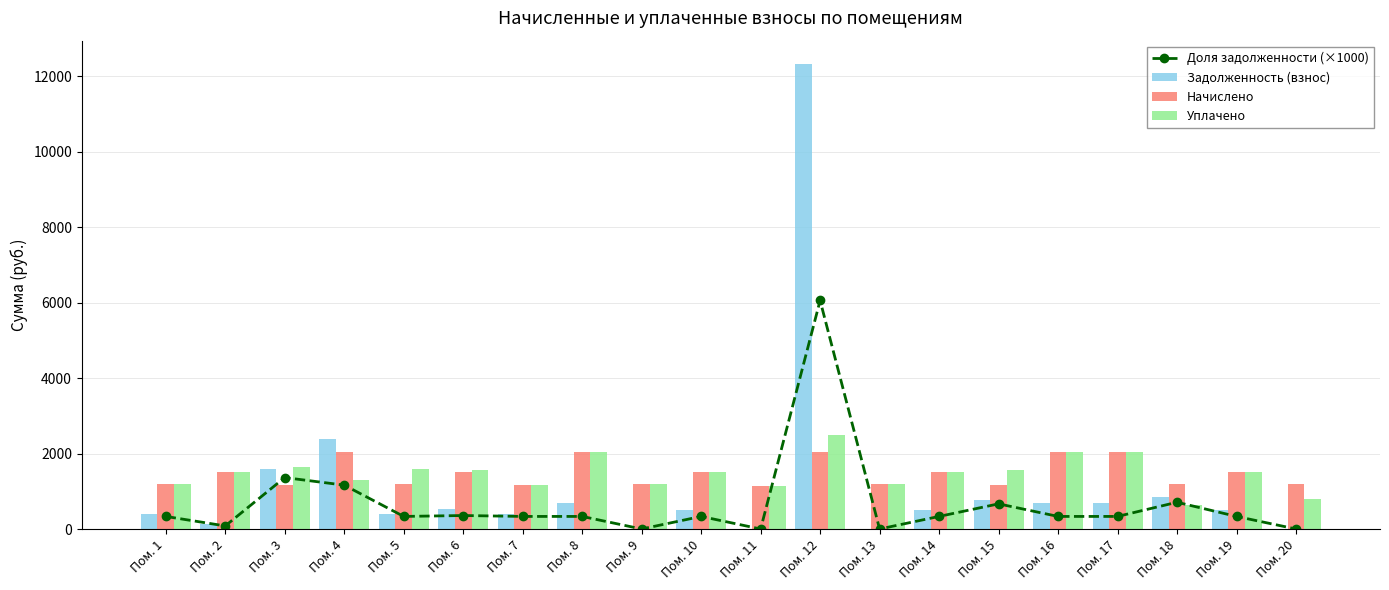

Reading left to right, extract all data points from this chart.

Доля задолженности (×1000): 333.3	81.3	1363.6	1162.9	333.3	357.3	333.3	333.3	0.0	333.3	0.0	6058.0	0.0	333.3	666.7	333.3	333.3	709.0	333.3	0.0
Задолженность (взнос): 399.4	122.6	1598.7	2379.6	397.0	541.4	388.4	683.3	0.0	501.4	0.0	12329.4	0.0	503.9	779.2	678.4	678.4	841.8	500.2	0.0
Начислено: 1198.3	1508.0	1172.5	2046.3	1190.9	1515.4	1165.1	2050.0	1190.9	1504.3	1146.7	2035.2	1190.9	1511.7	1168.8	2035.2	2035.2	1187.2	1500.6	1198.3
Уплачено: 1198.3	1508.0	1637.8	1307.8	1587.9	1551.6	1165.1	2050.0	1190.9	1504.3	1146.7	2503.4	1190.9	1511.7	1558.4	2035.2	2035.2	644.5	1500.6	798.9